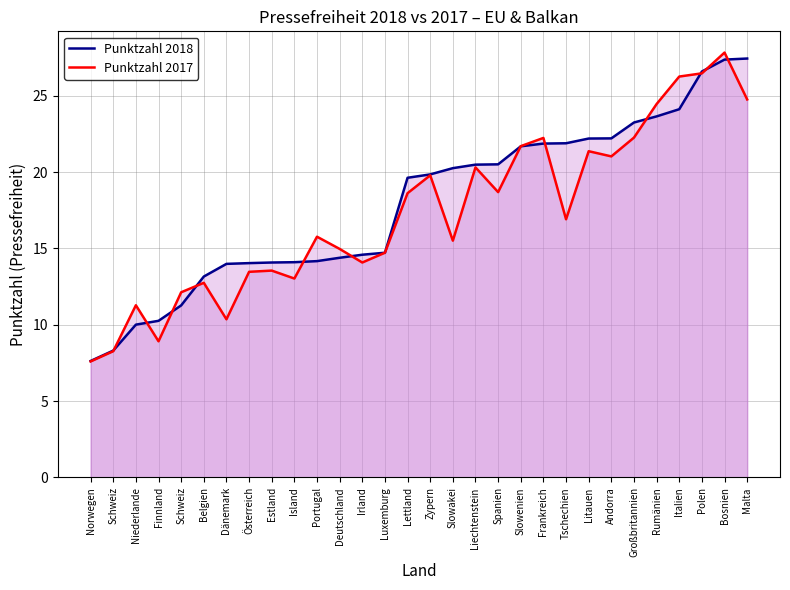

True or false: Punktzahl 2018 and Punktzahl 2017 intersect in this chart.

True